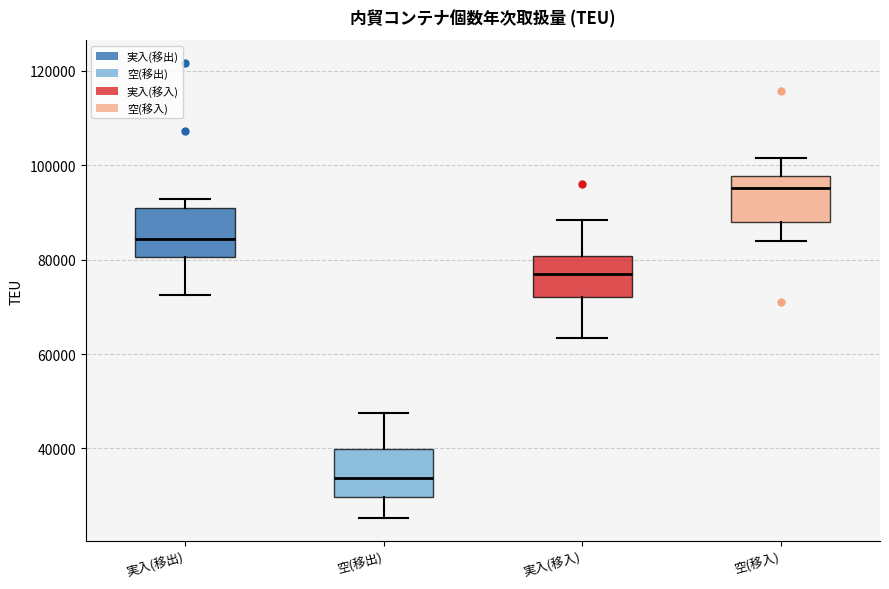

Reading left to right, transcribe this box plot: for each box, give where its median line is, the range the box spans, and where its two whiskers end, as read against the y-axis. The values are not printed on the chart, so give them approximately, as read against the axis.

実入(移出): median 84000, box 80000 to 90000, whiskers 72000 to 92000
空(移出): median 34000, box 30000 to 40000, whiskers 26000 to 48000
実入(移入): median 76000, box 72000 to 80000, whiskers 64000 to 88000
空(移入): median 96000, box 88000 to 98000, whiskers 84000 to 102000